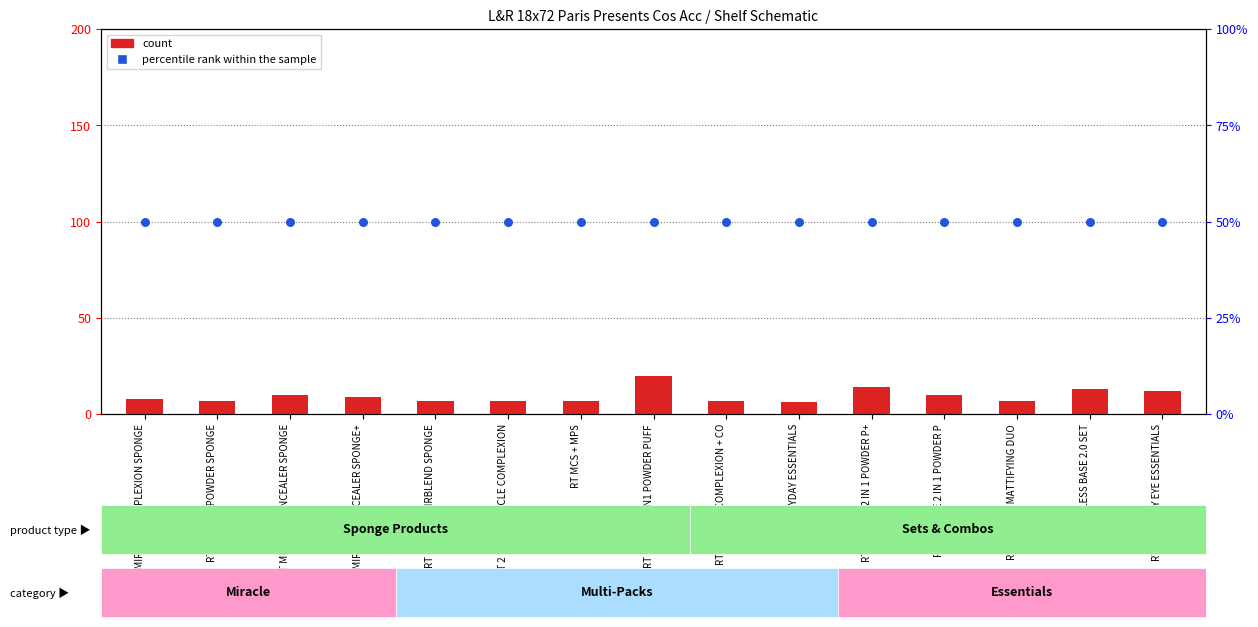

Which series has the widest spread of Y values?

count